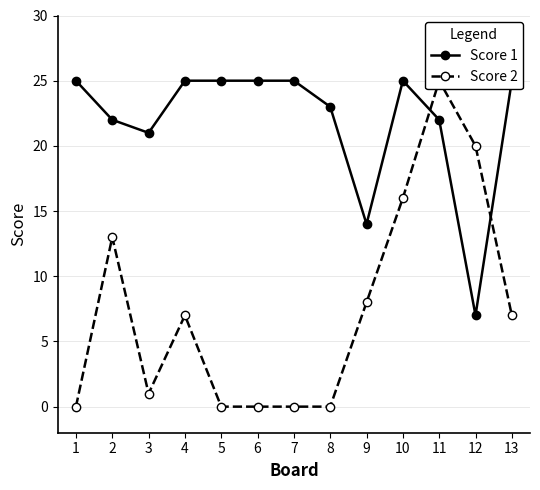

Which label corresponds to the largest value in the chart?

1